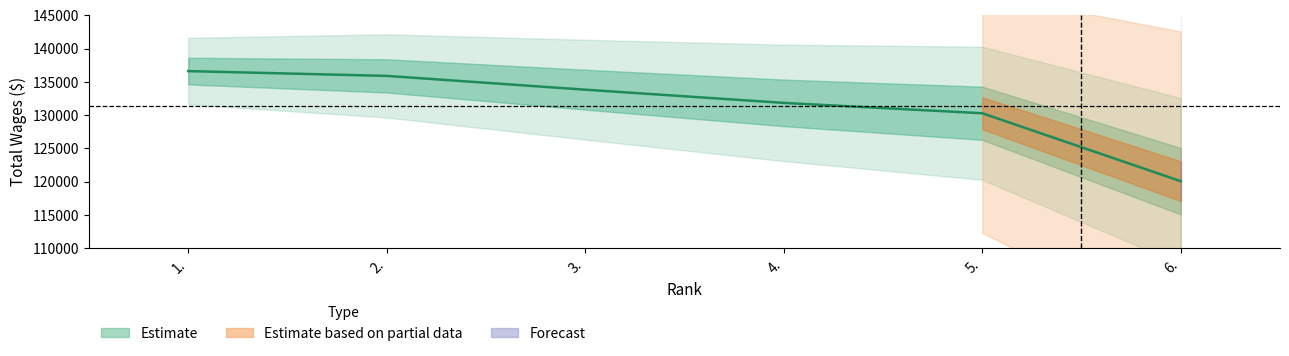

What position from the right is 1.?

6